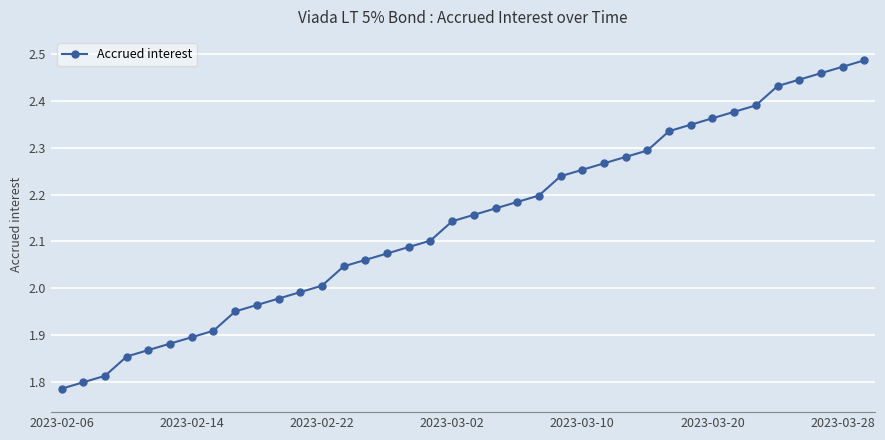

What is the difference between the maximum and minimum values?

0.7